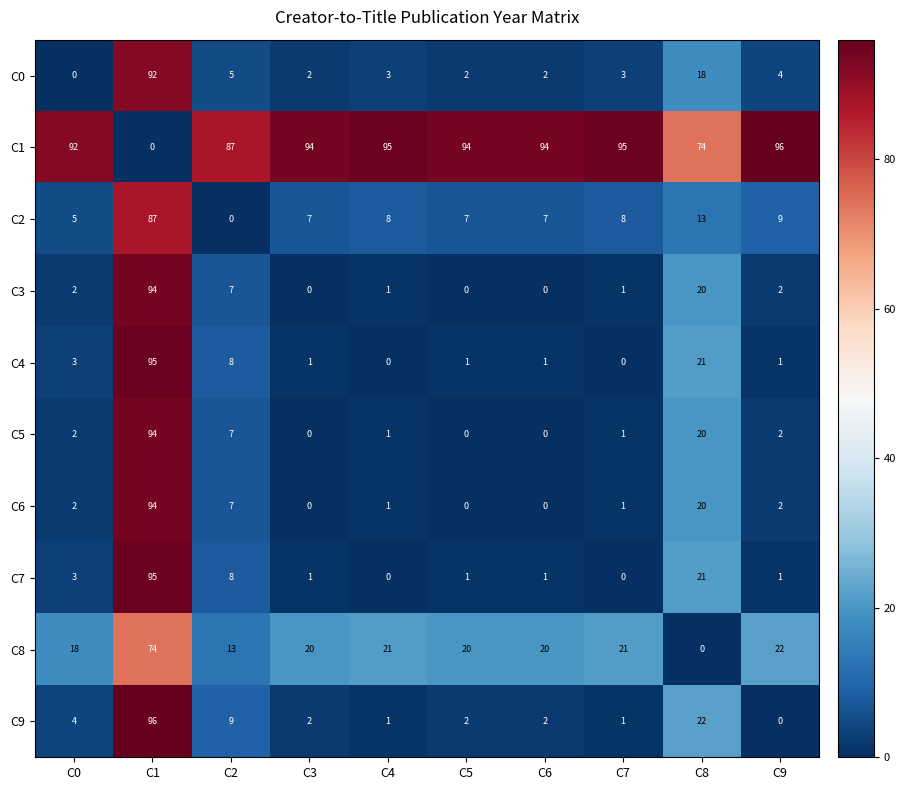

The C0 series shows 56 at C0. True or false?

False